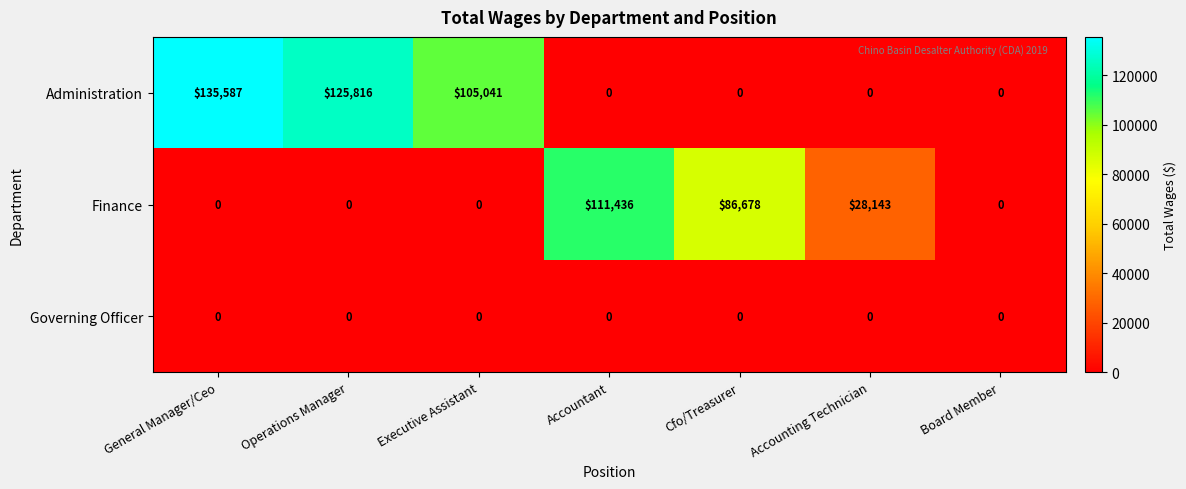

What is the greatest value displayed?

135587